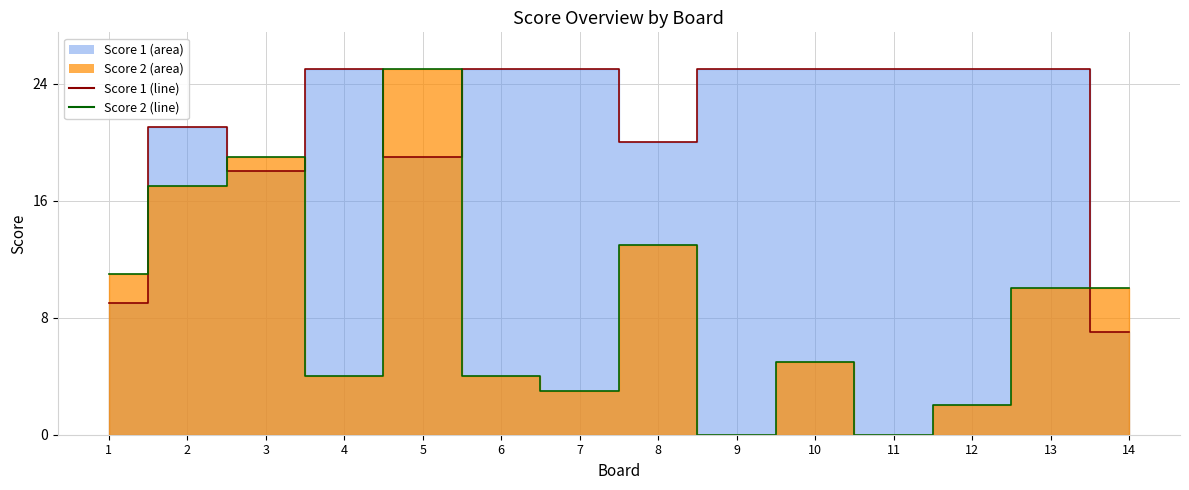

Reading left to right, transcribe all the data shown in this chart.

Score 1: 1=9	2=21	3=18	4=25	5=19	6=25	7=25	8=20	9=25	10=25	11=25	12=25	13=25	14=7
Score 2: 1=11	2=17	3=19	4=4	5=25	6=4	7=3	8=13	9=0	10=5	11=0	12=2	13=10	14=10